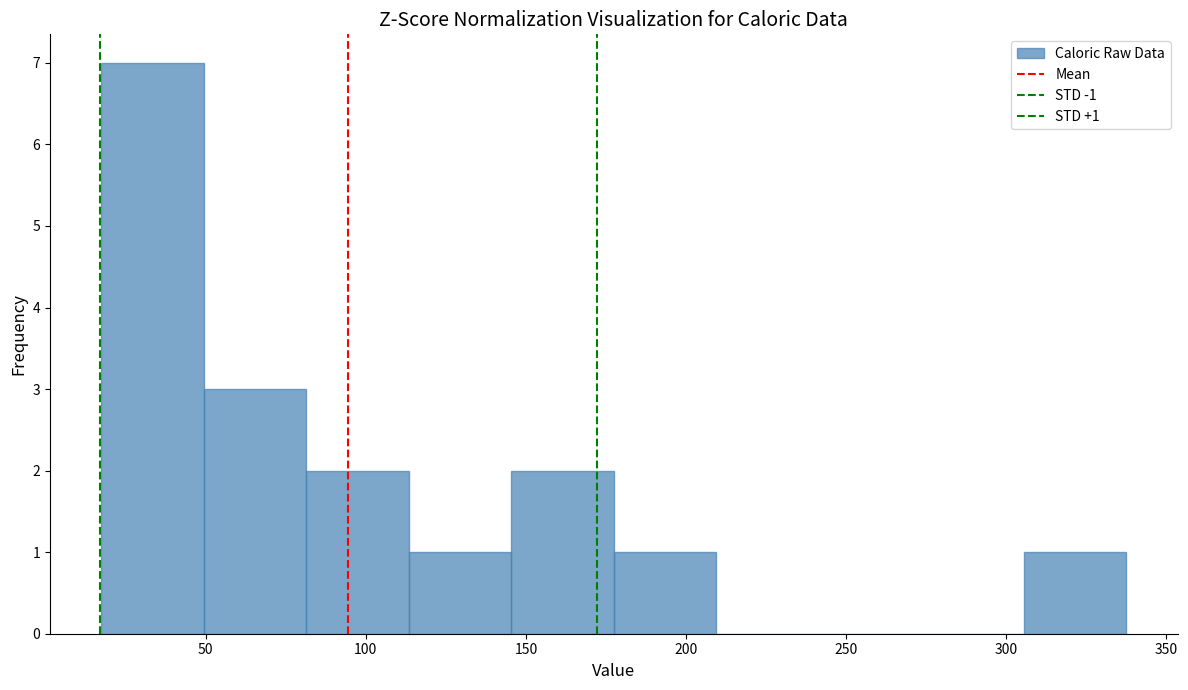

Over which range of the x-axis is the bar tallest?

15 to 50